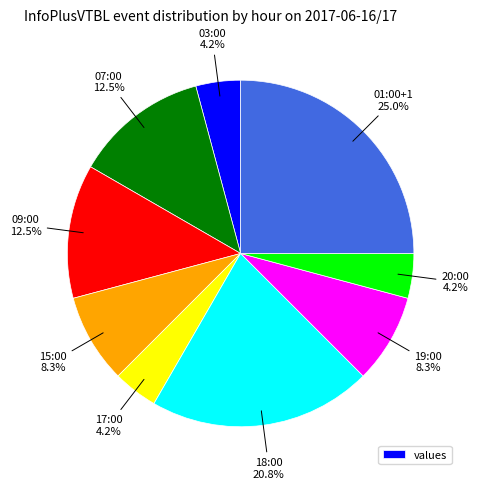

Is there any slice that represents more than half of the pie?

No